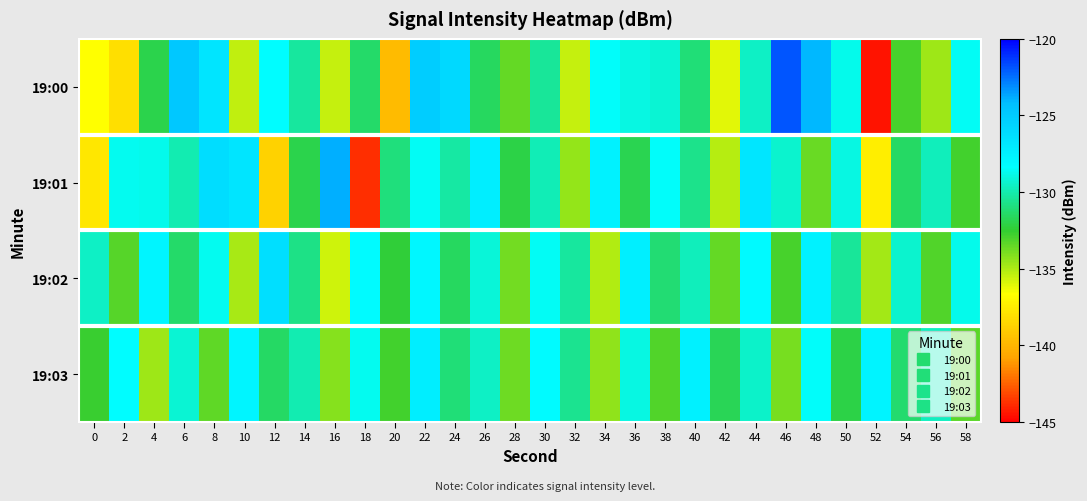

What is the maximum value shown in the chart?

-121.9